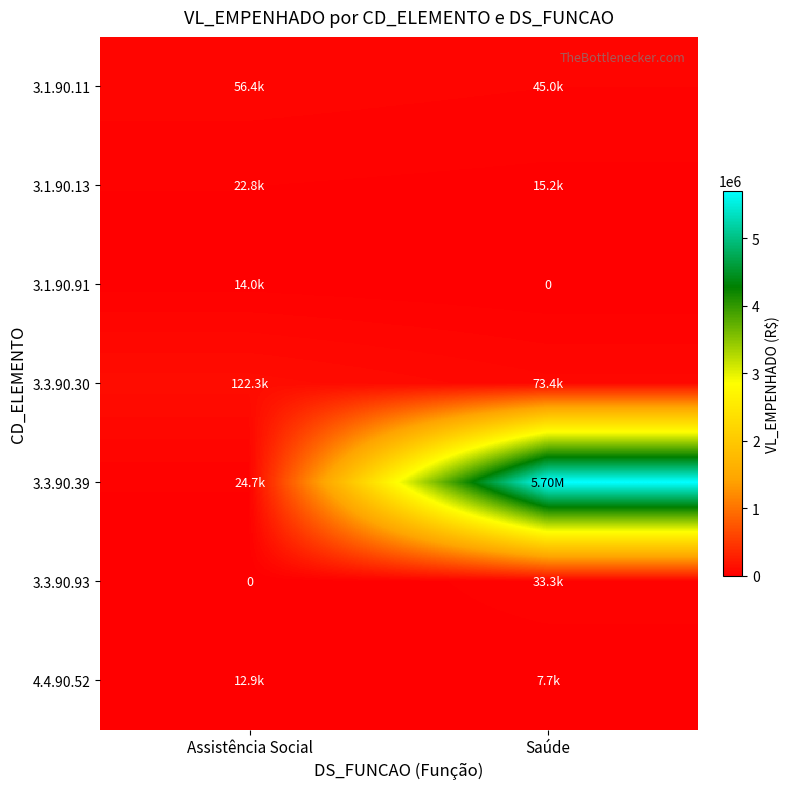

What is the difference between the highest and lowest values at Assistência Social?

122328.4